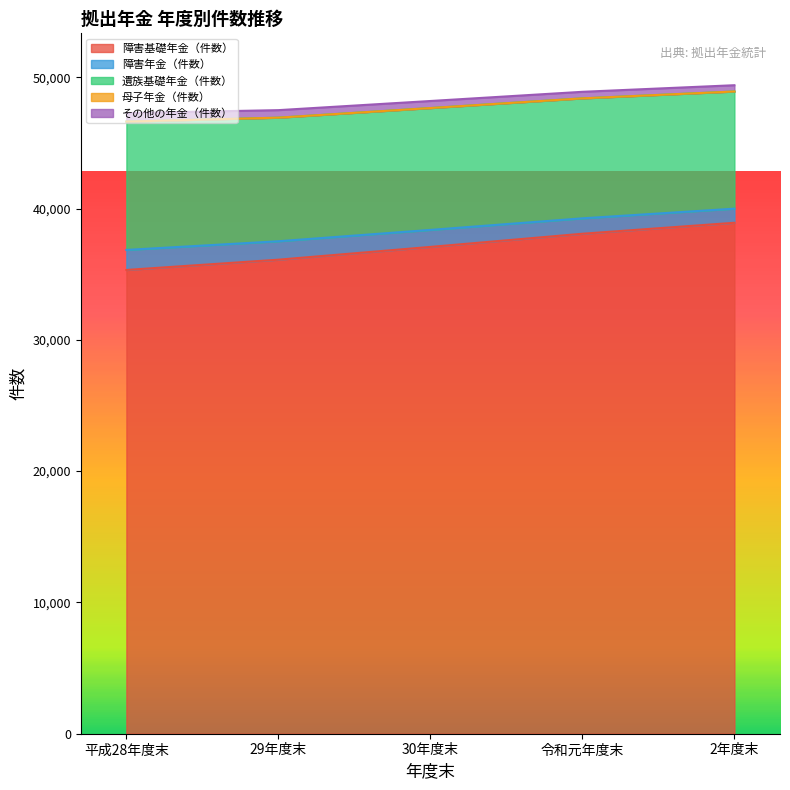

Which label corresponds to the largest value in the chart?

2年度末